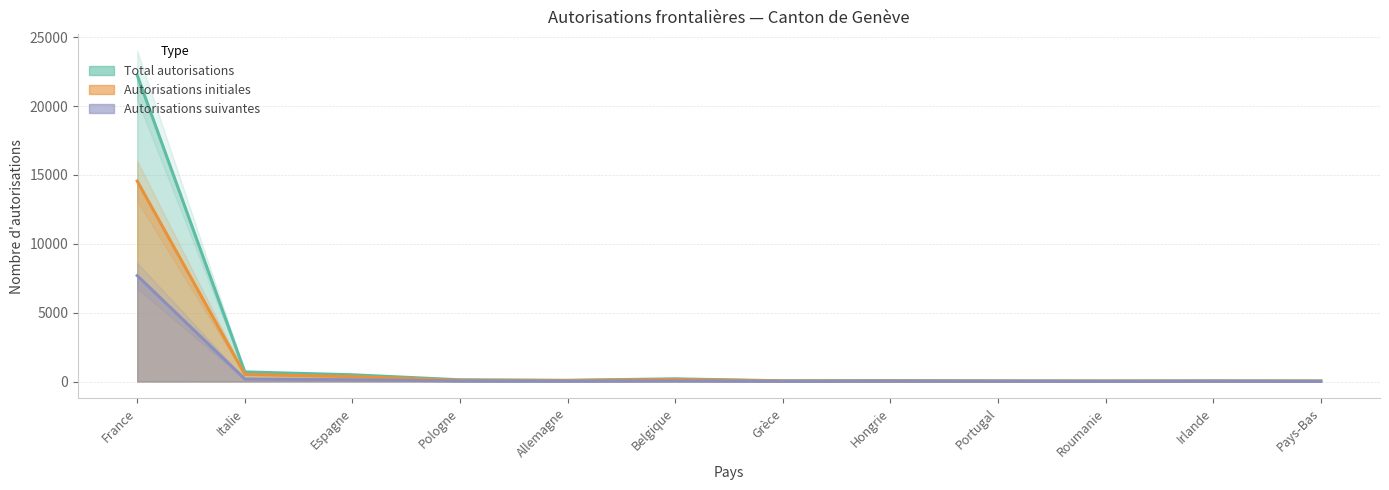

What is the average value of the Autorisations initiales series?

1326